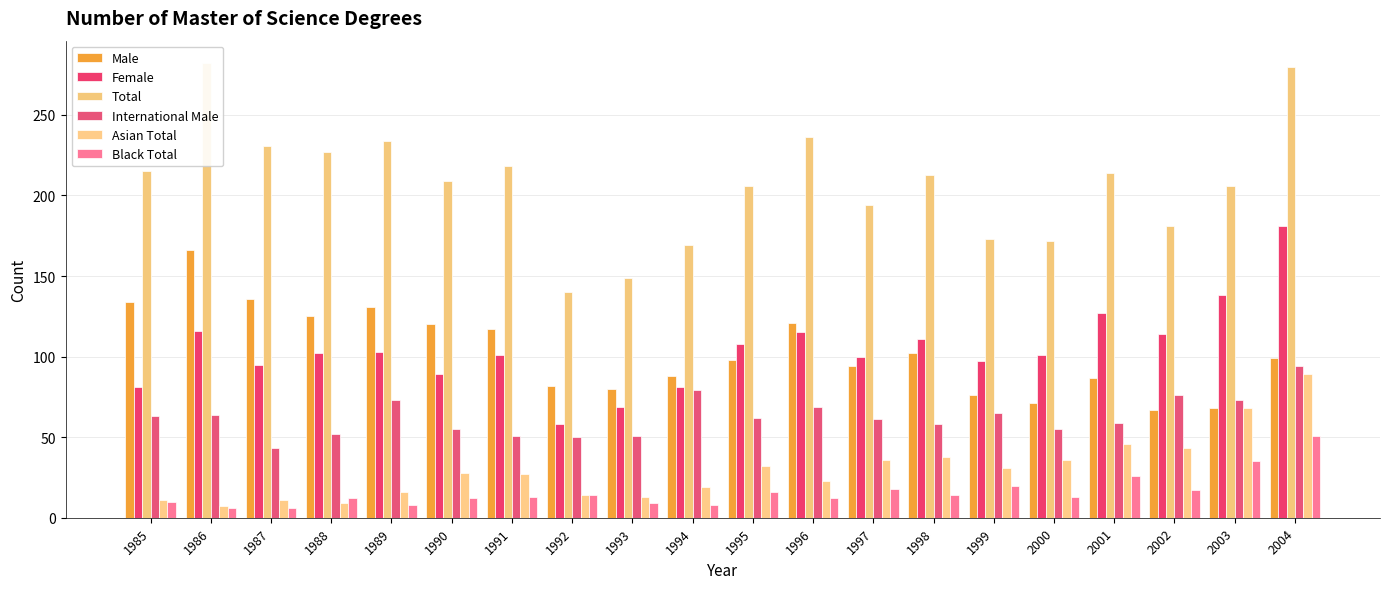

At which category does the chart reach its minimum across all series?

1986